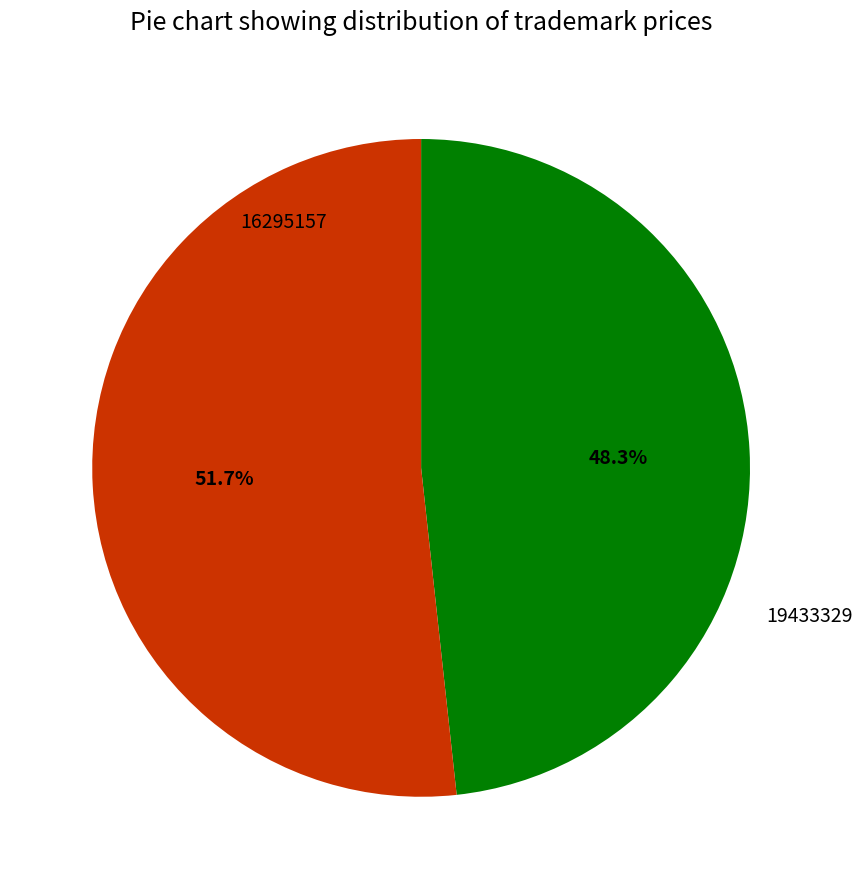

Do 16295157 and 19433329 together represent more than half of the pie?

Yes